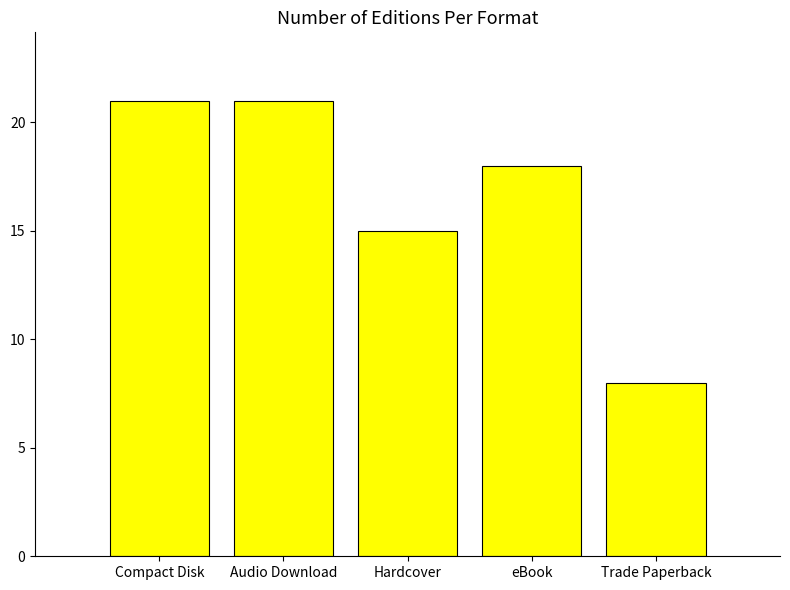

What is the difference between the values at Trade Paperback and Hardcover?

7